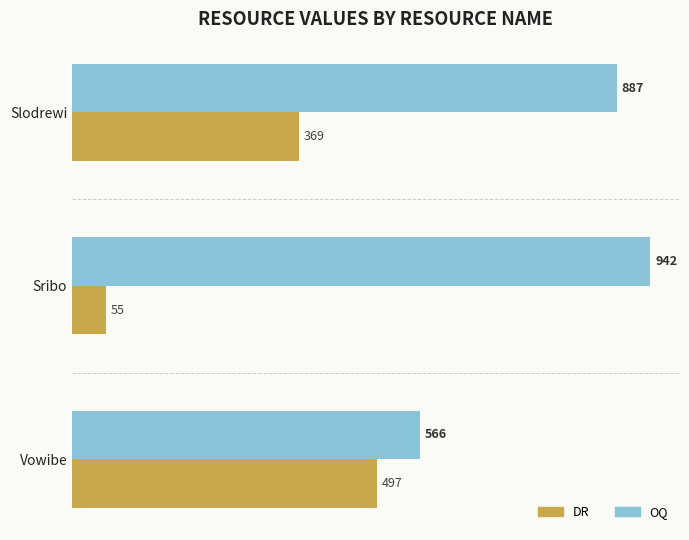

Rank the categories by DR value from lowest to highest.

Sribo, Slodrewi, Vowibe